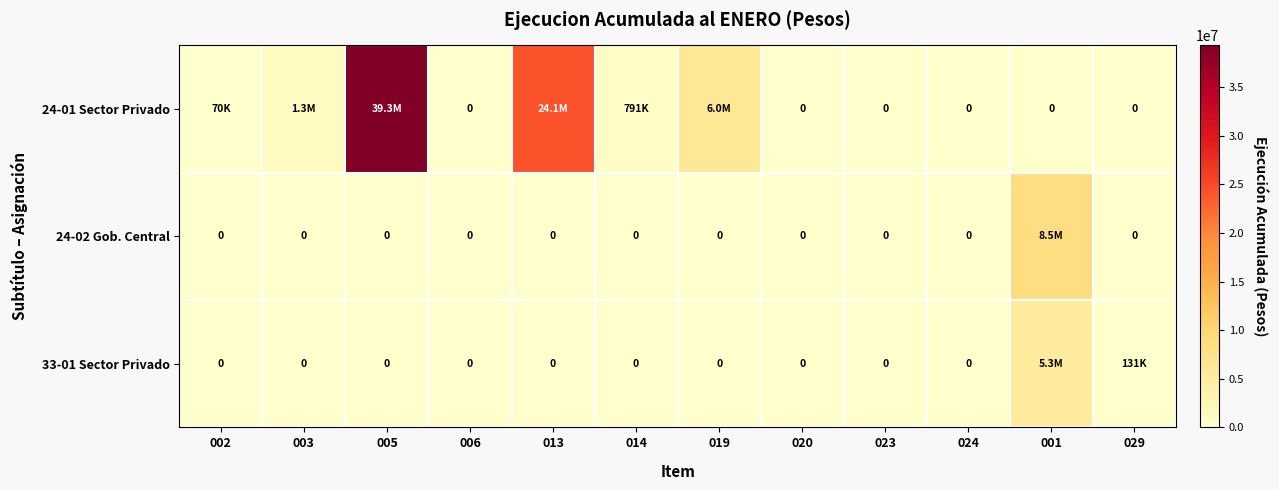

At which category does the chart reach its minimum across all series?

006